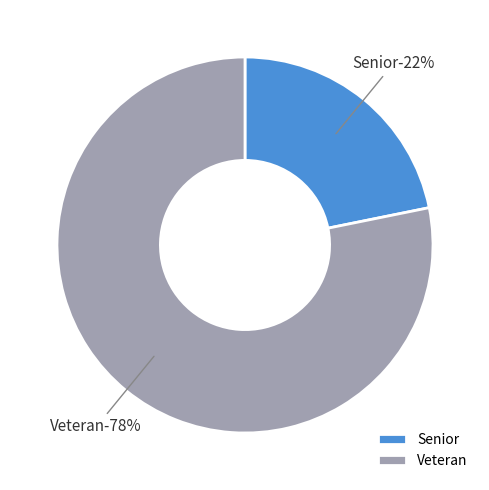

How many slices are in this pie chart?

2